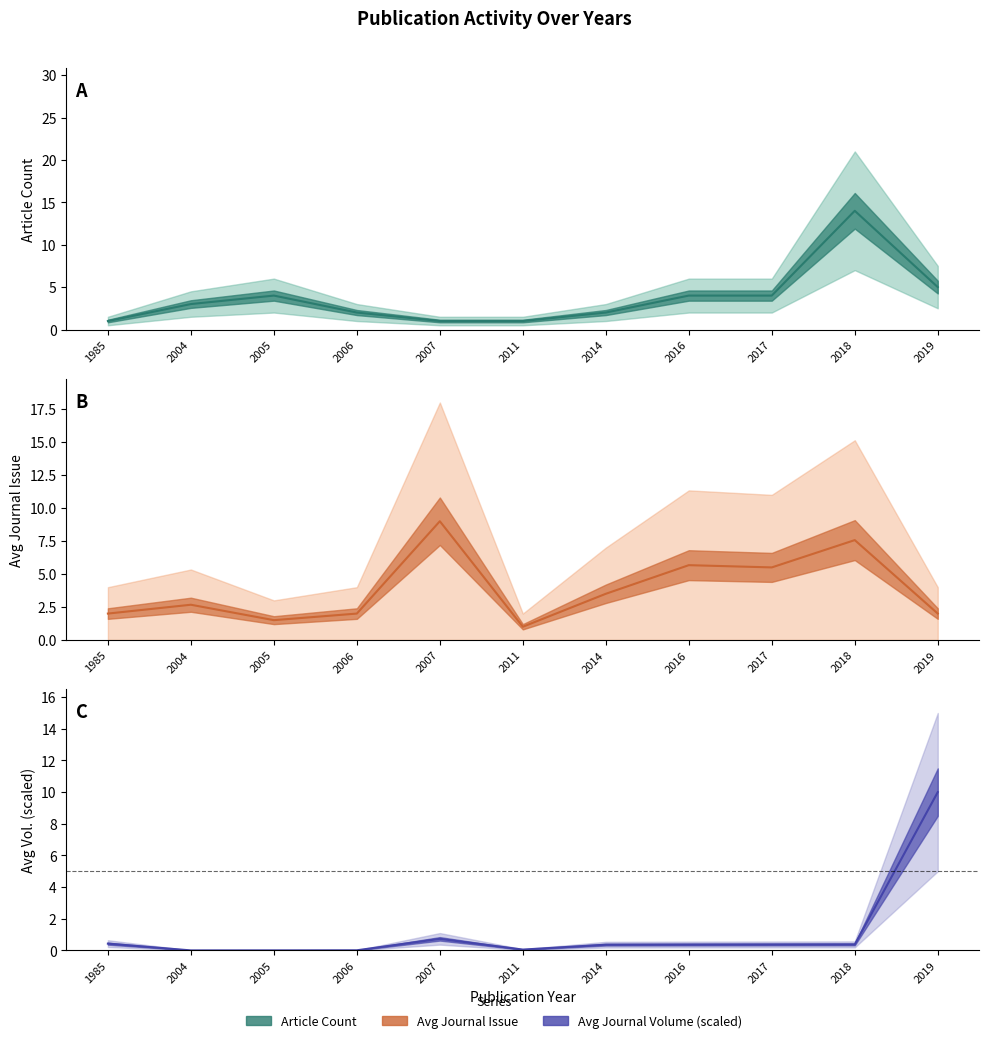

Where is the first local maximum for Article Count?

2005